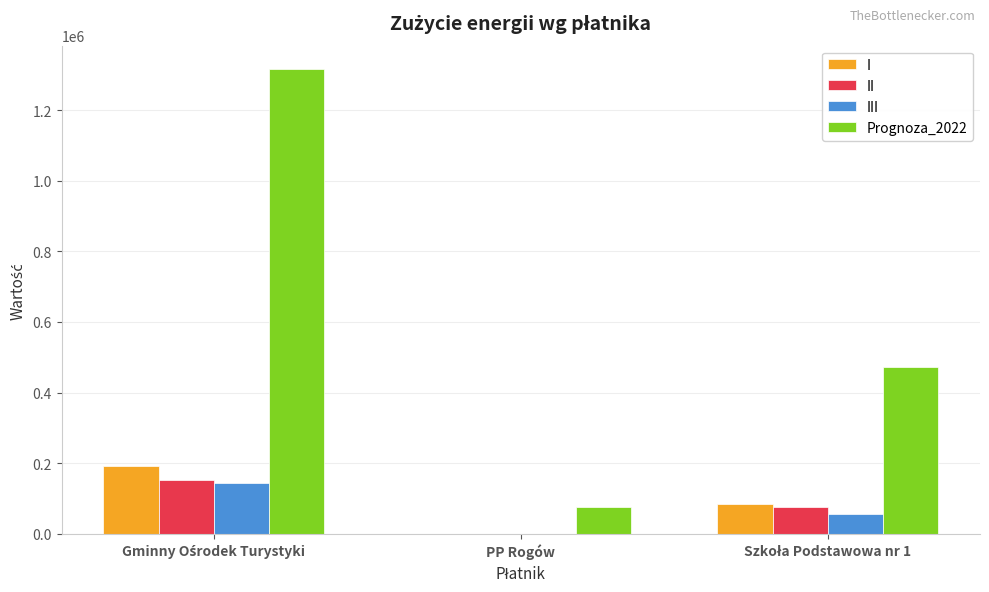

Which series has the largest total across all categories?

Prognoza_2022